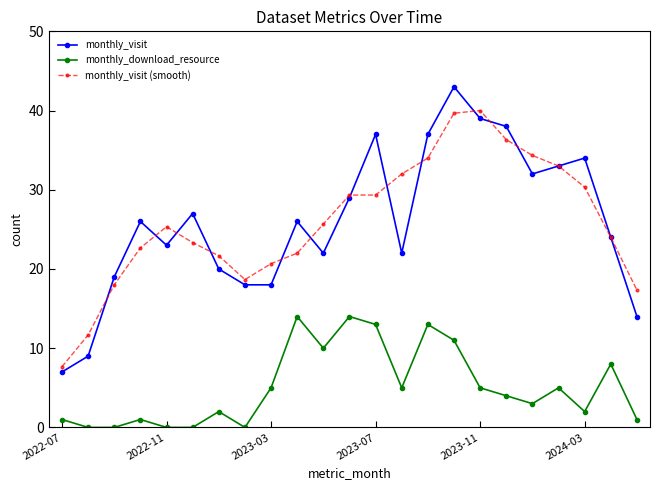

Rank the series by their maximum value, from highest to lowest.

monthly_visit, monthly_visit (smooth), monthly_download_resource